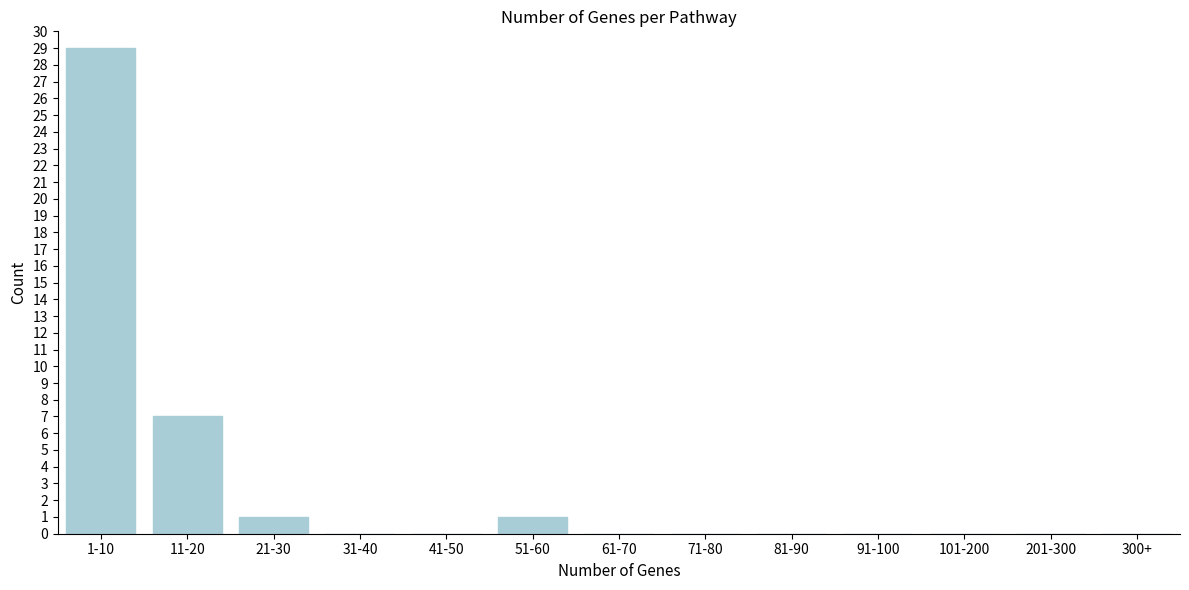

Reading left to right, transcribe all the data shown in this chart.

1-10=29	11-20=7	21-30=1	31-40=0	41-50=0	51-60=1	61-70=0	71-80=0	81-90=0	91-100=0	101-200=0	201-300=0	300+=0